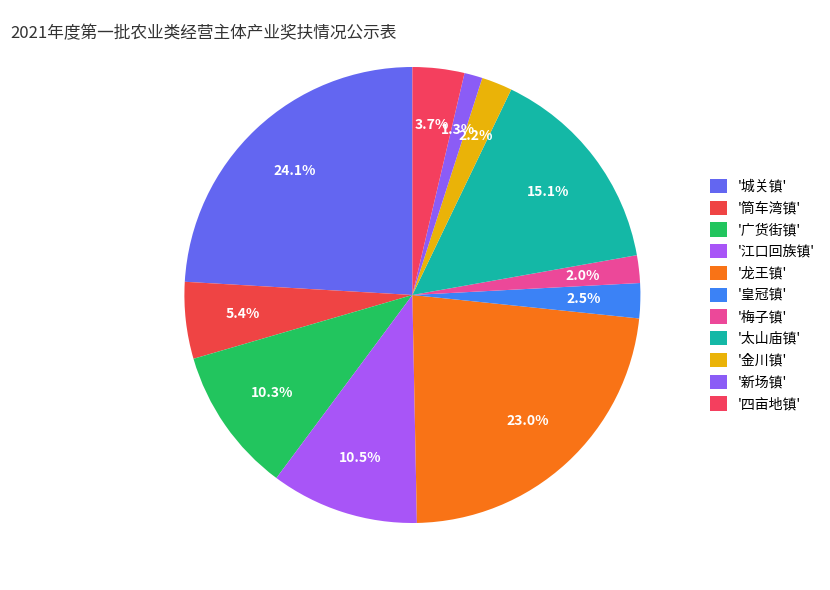

Count the number of slices in the pie.

11